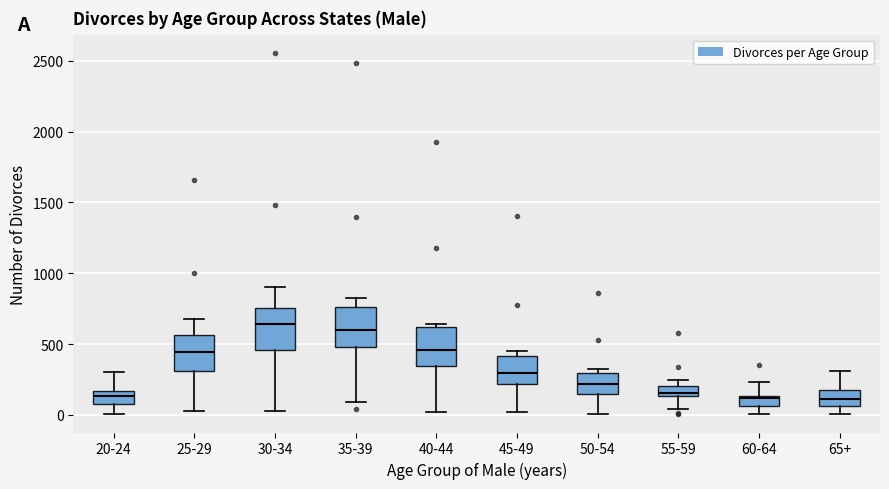

Where does the upper whisker of the box for 20-24 end on the y-axis? The values are not printed on the chart, so give them approximately, as read against the axis.

300